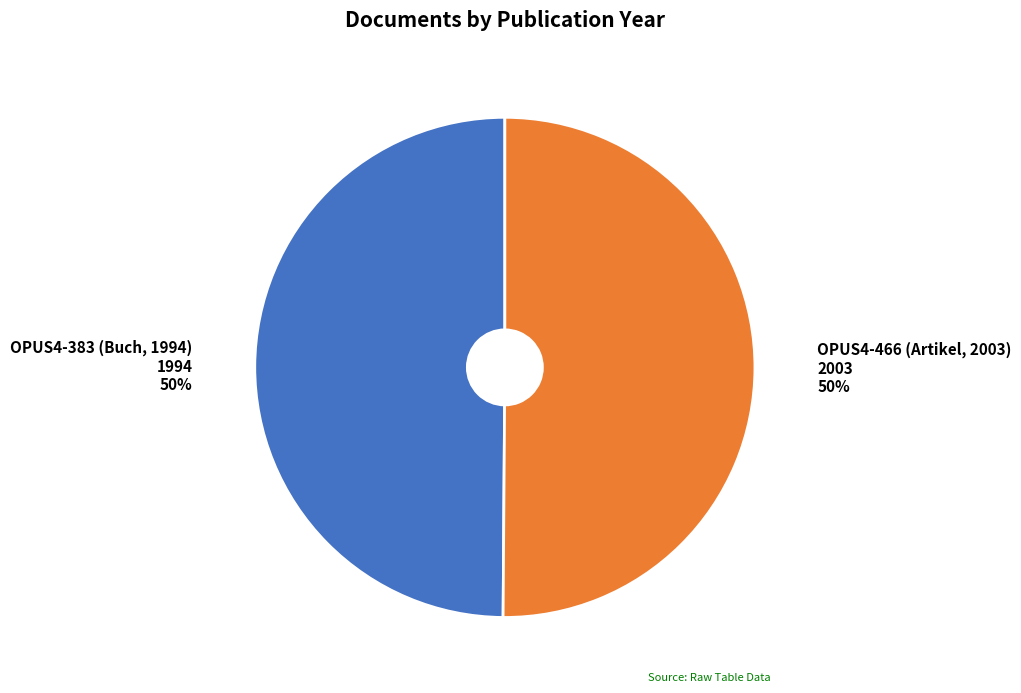

Is it true that OPUS4-466 (Artikel, 2003) is 50% of the pie?

True